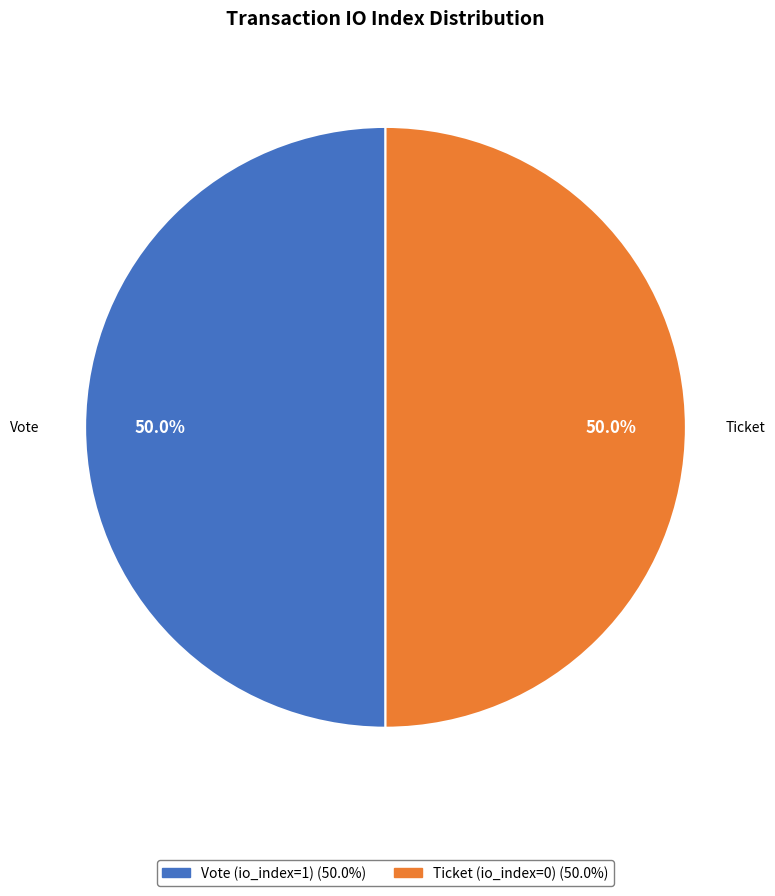

What percentage is the Vote slice, to the nearest percent?

50%